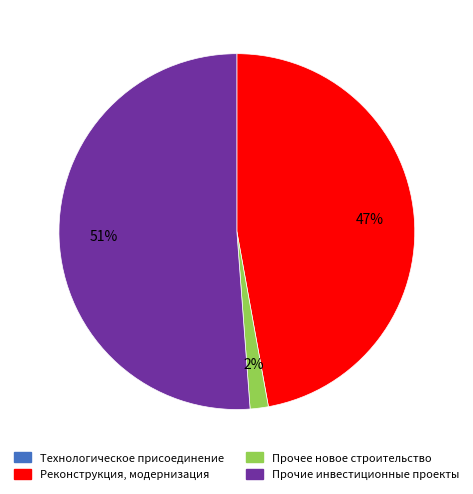

Is there a majority slice in this chart?

Yes